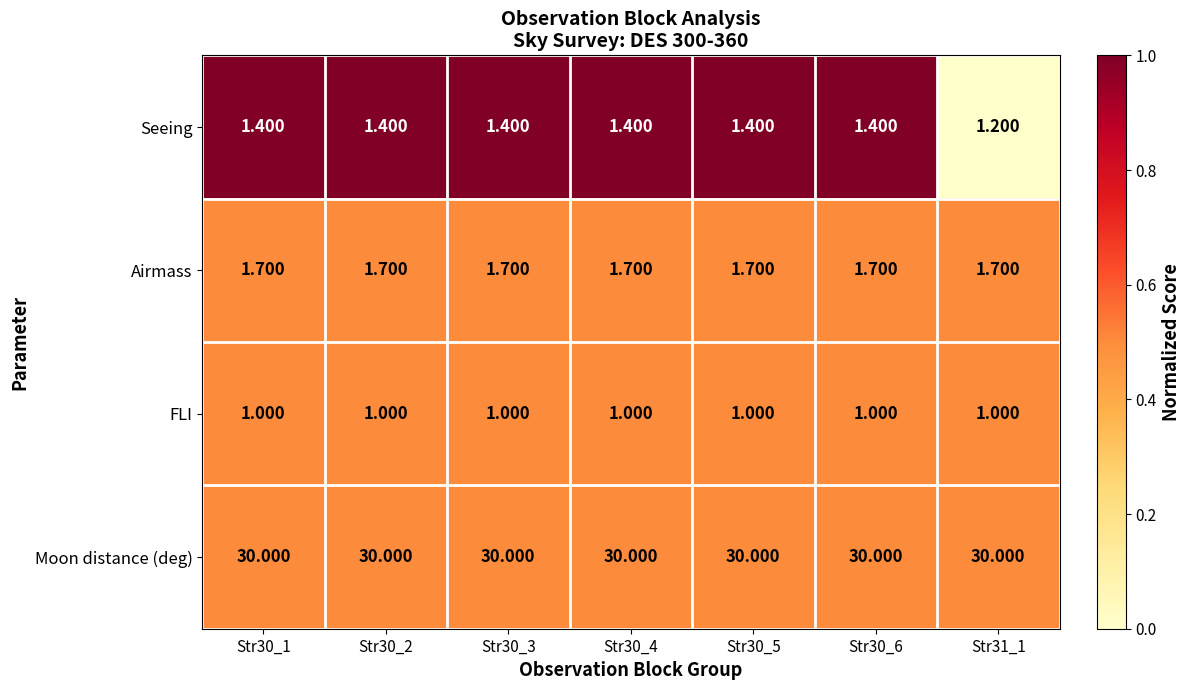

Which series has the widest spread of values?

Seeing